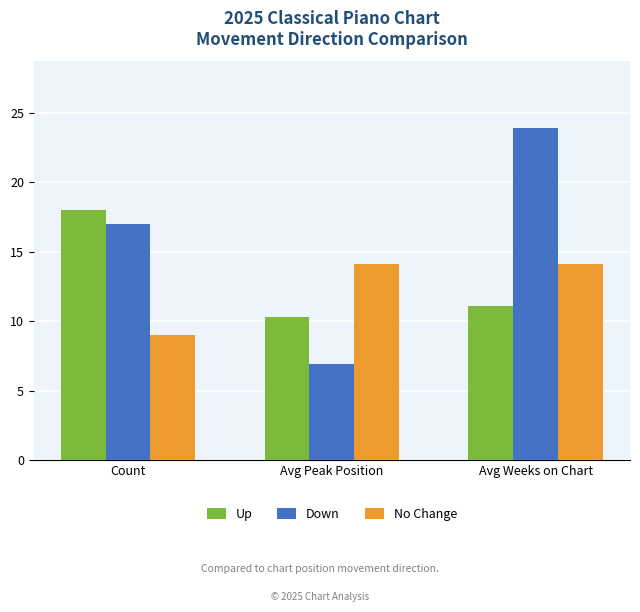

What is the value of the Up bar at the 2nd from the left?

10.3